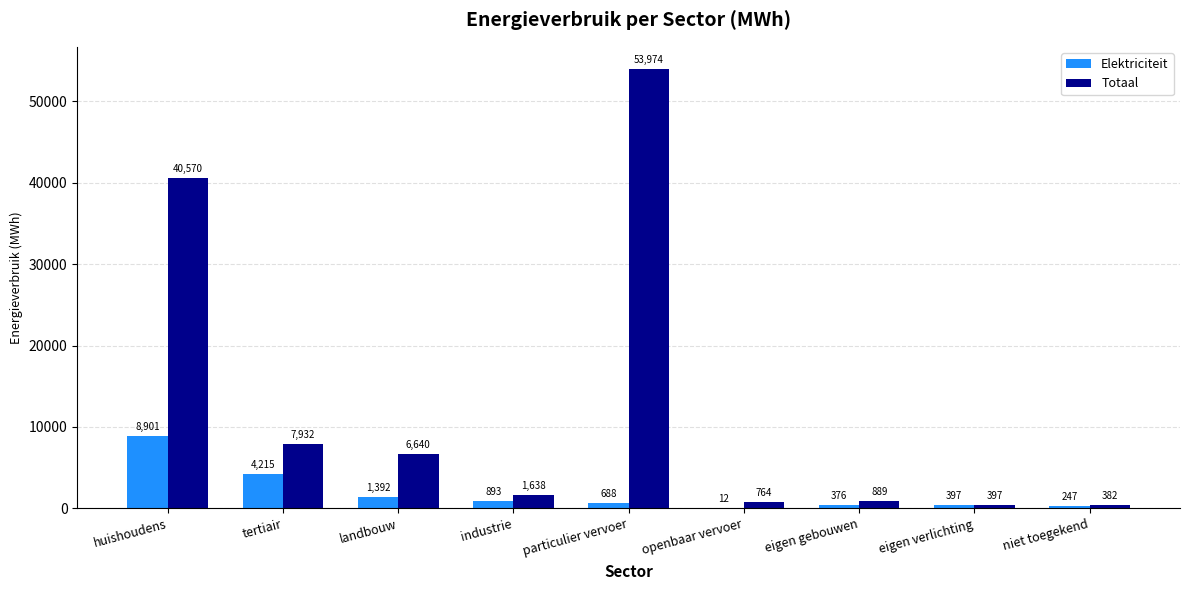

Where does the Elektriciteit series first go above 688?

huishoudens